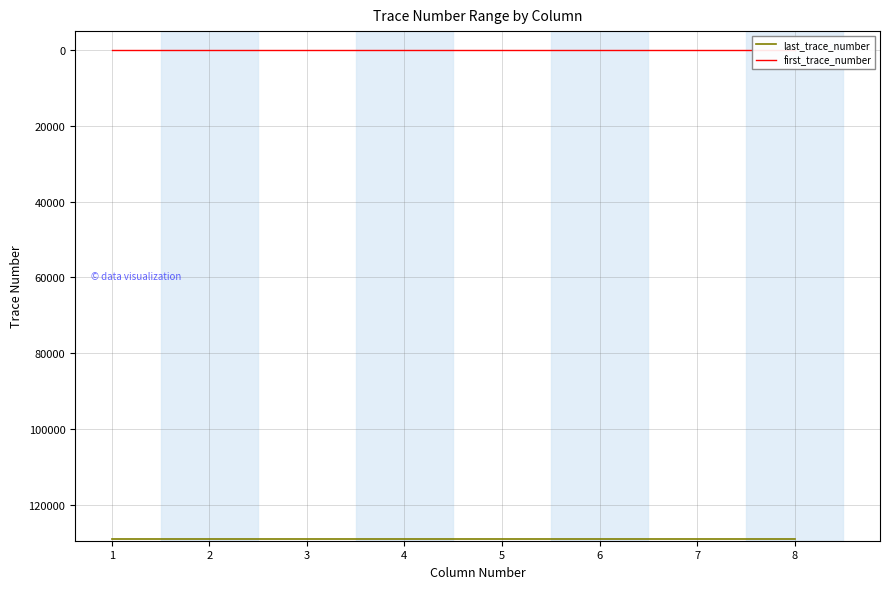

Which series has the largest total across all categories?

last_trace_number